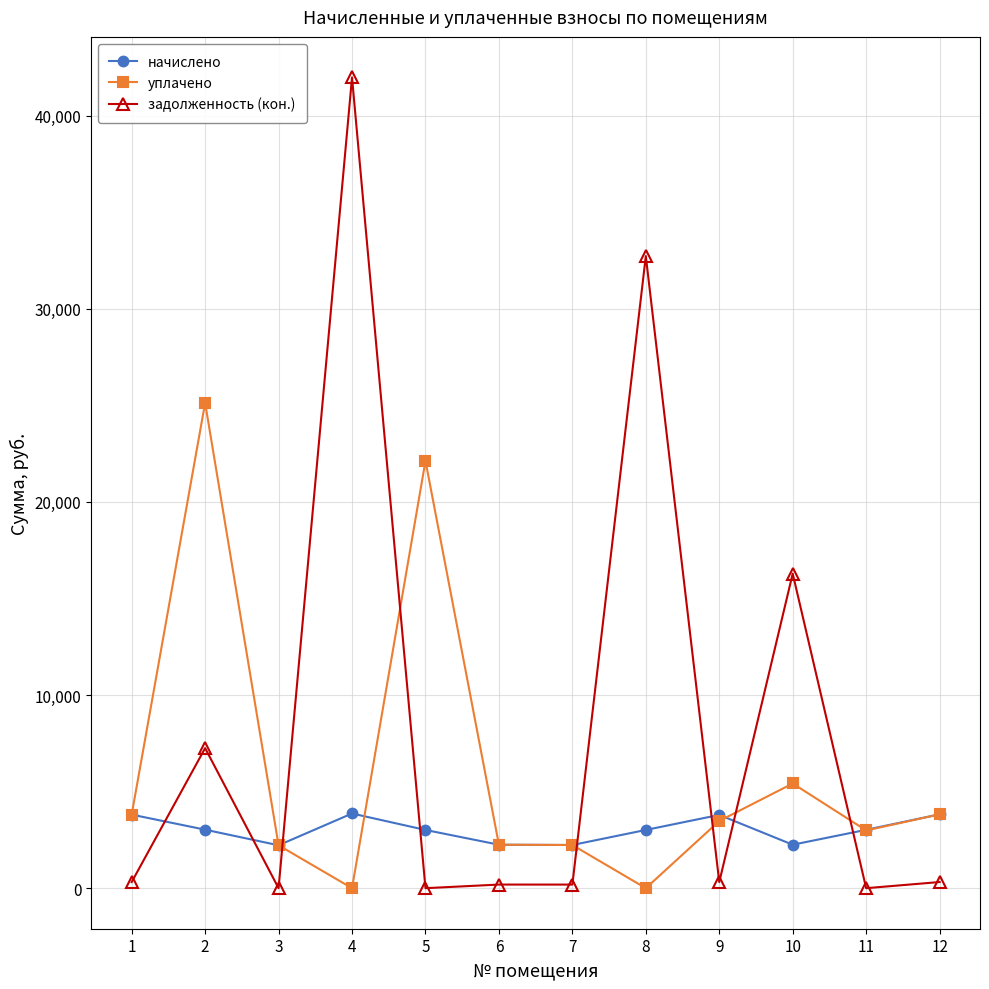

What are all the series names shown in the legend?

начислено, уплачено, задолженность (кон.)